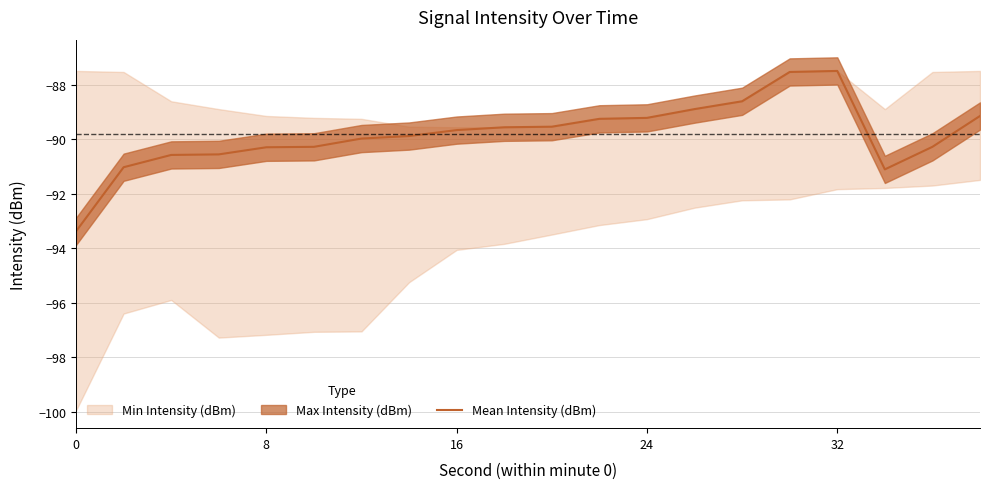

What is the minimum value for Mean Intensity (dBm)?

-93.4